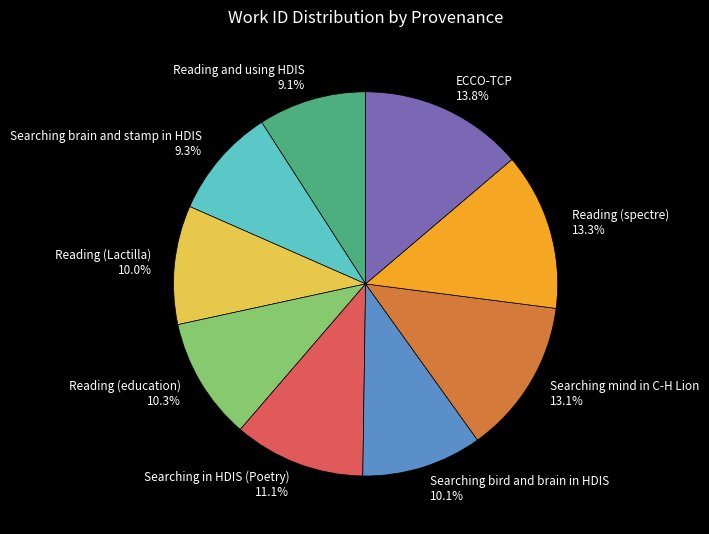

Is it true that Reading (education) is 10% of the pie?

True